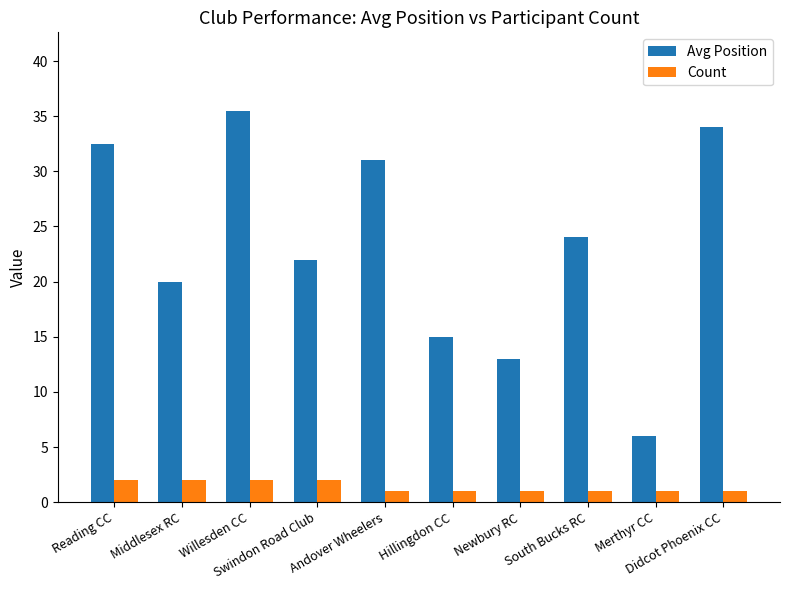

Rank the series by their maximum value, from highest to lowest.

Avg Position, Count